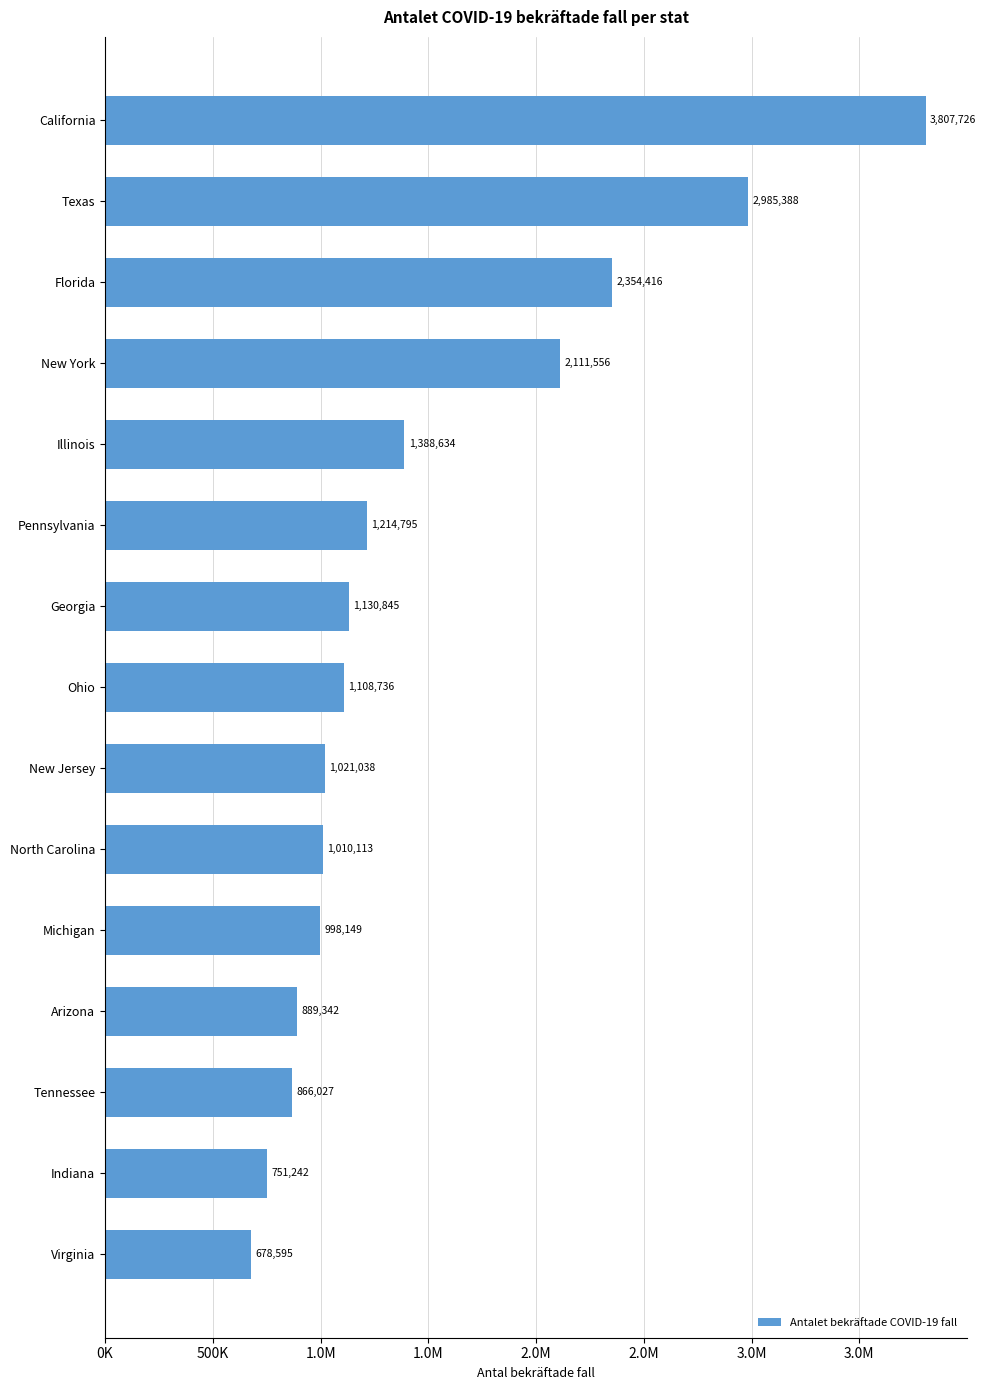

What is the average value?

1487773